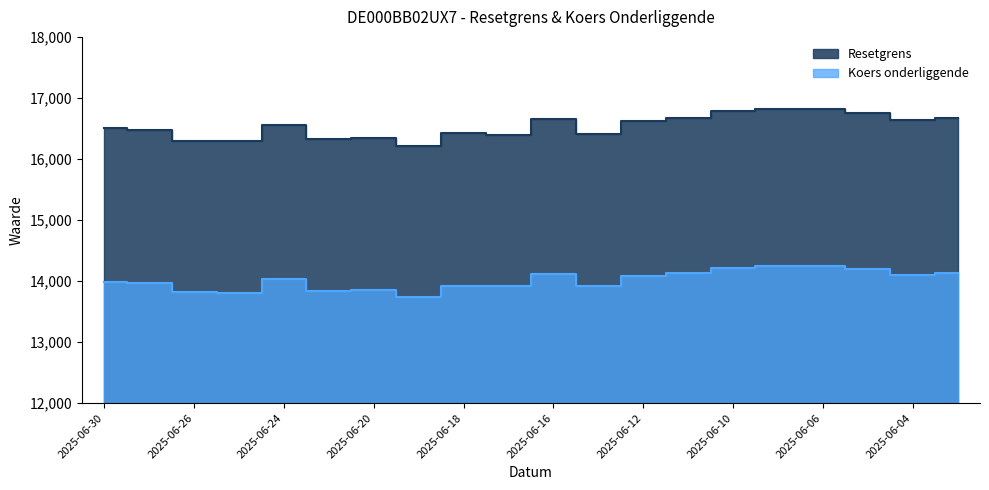

List the series in order of their peak value, lowest first.

Koers onderliggende, Resetgrens